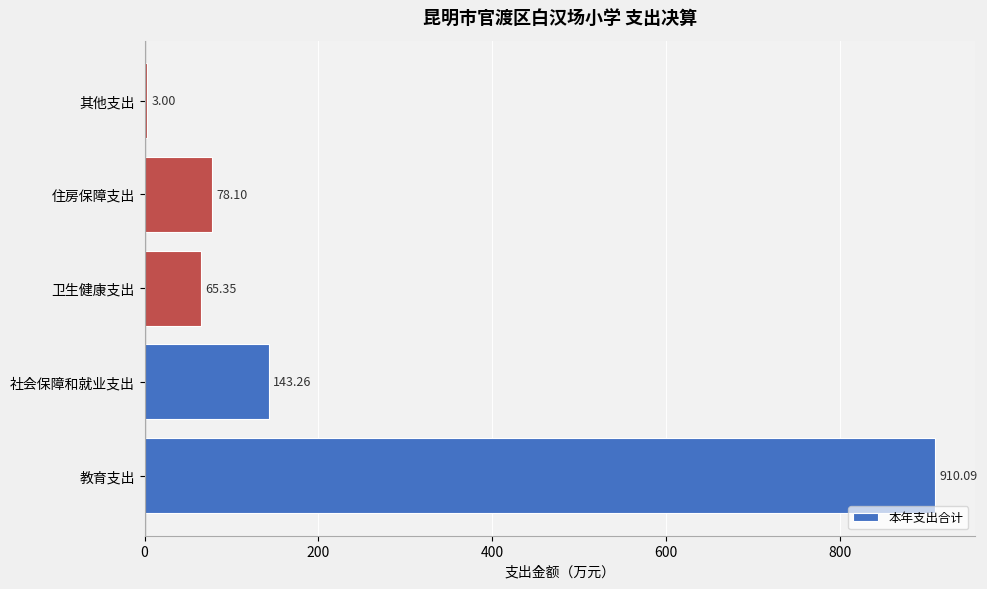

What is the difference between the maximum and second lowest values?

844.7